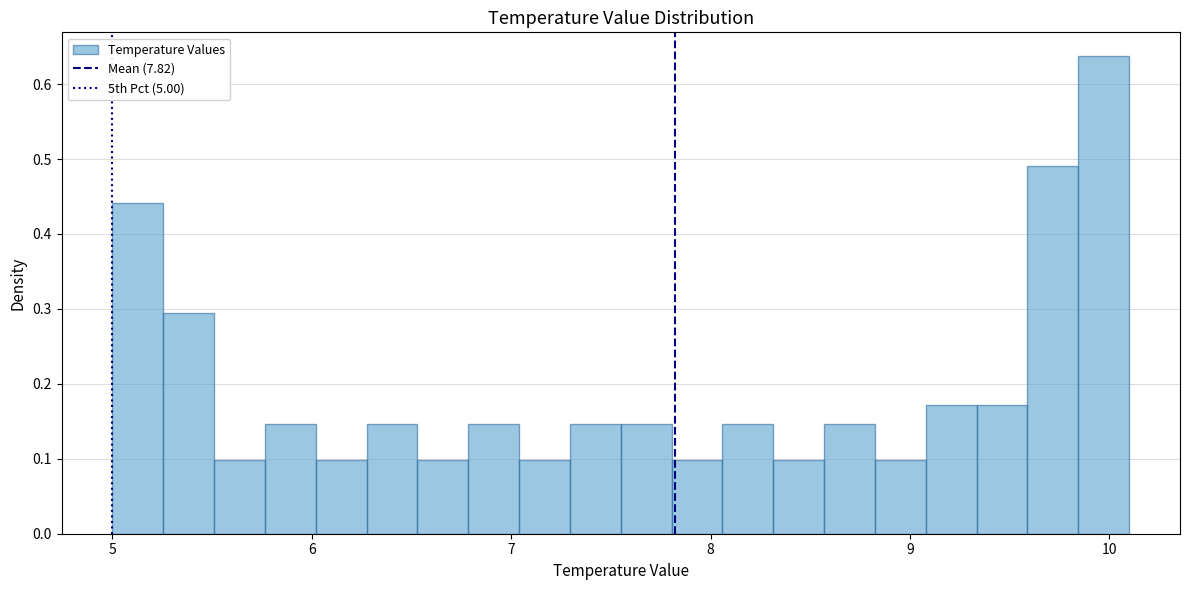

Around what value on the x-axis is the tallest bar? Give the approximate position of its centre, as read against the axis.

10.0